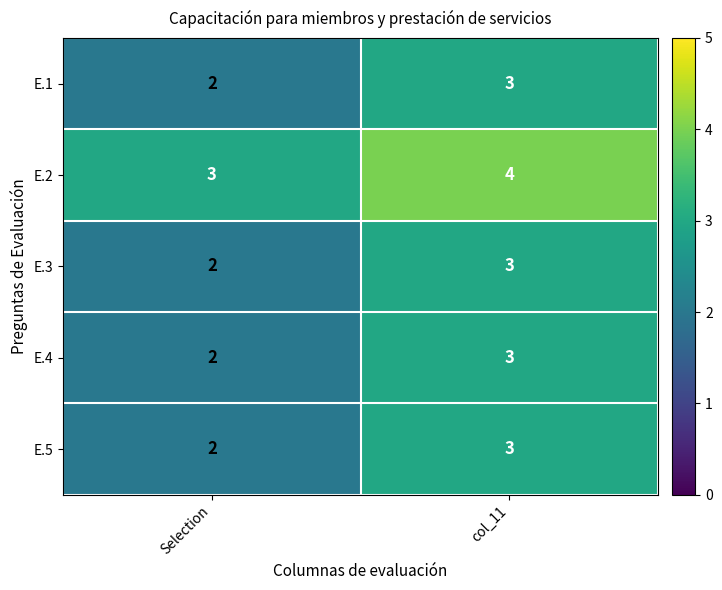

The value of E.4 at Selection is 1. True or false?

False